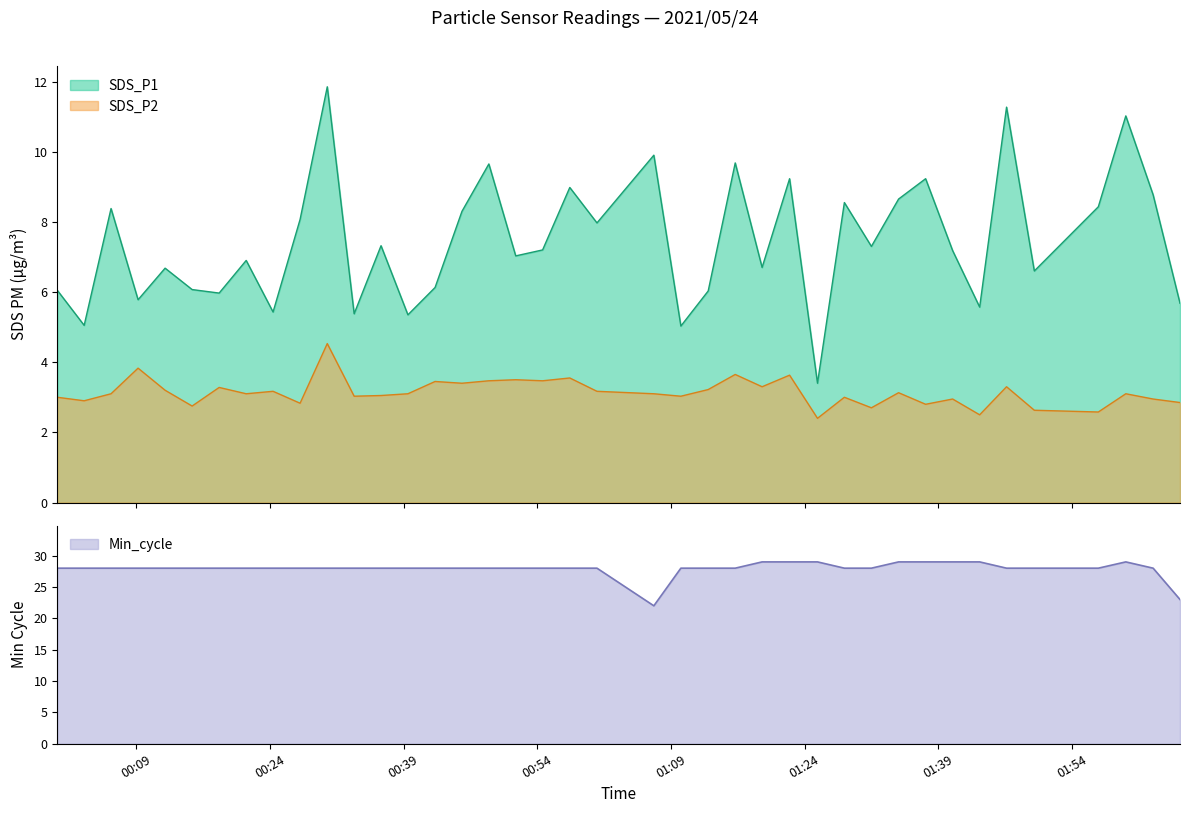

What is the highest value of the SDS_P1 series?

11.8